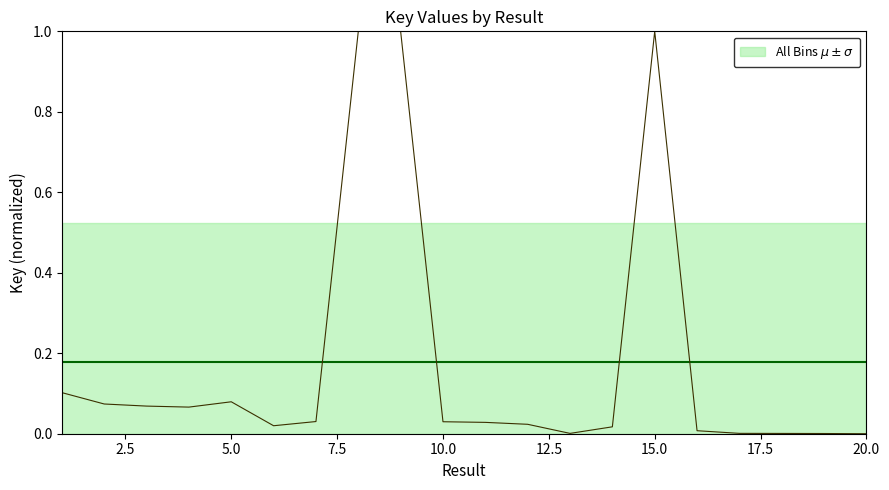

What is the difference between the values at 2 and 20?

0.1